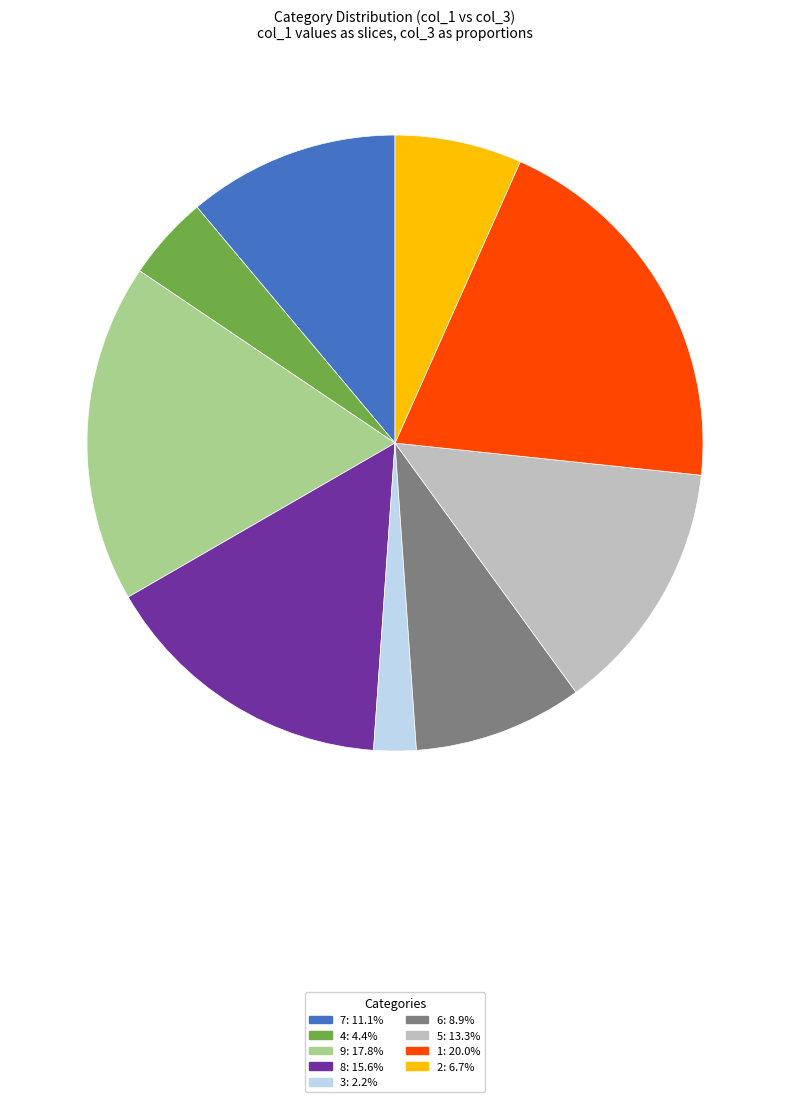

Do 1 and 6 together represent more than half of the pie?

No